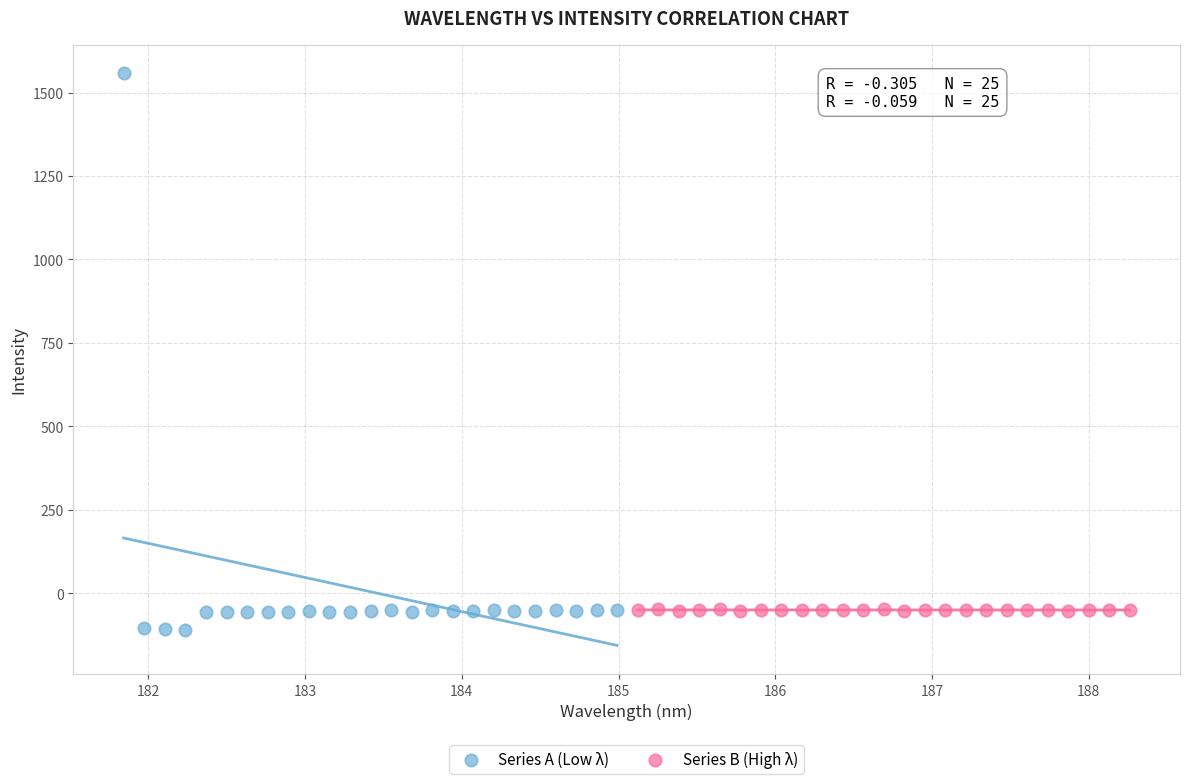

Which series reaches the maximum Y coordinate?

Series A (Low λ)